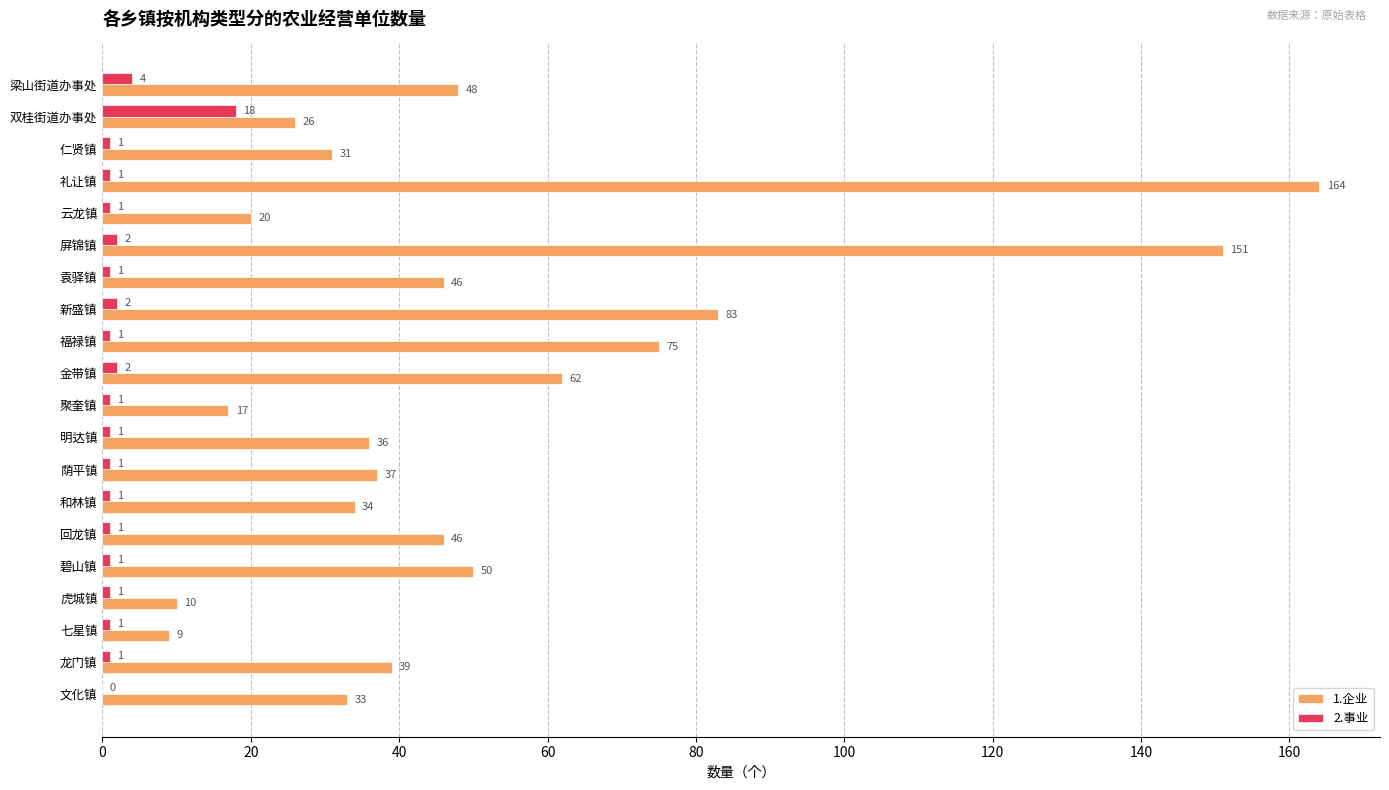

What are all the series names shown in the legend?

1.企业, 2.事业